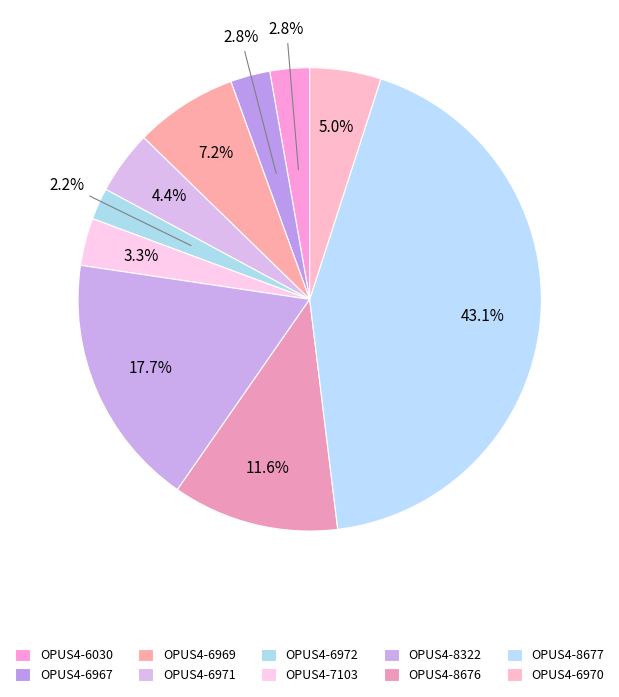

Does OPUS4-6030 account for over 50% of the chart?

No